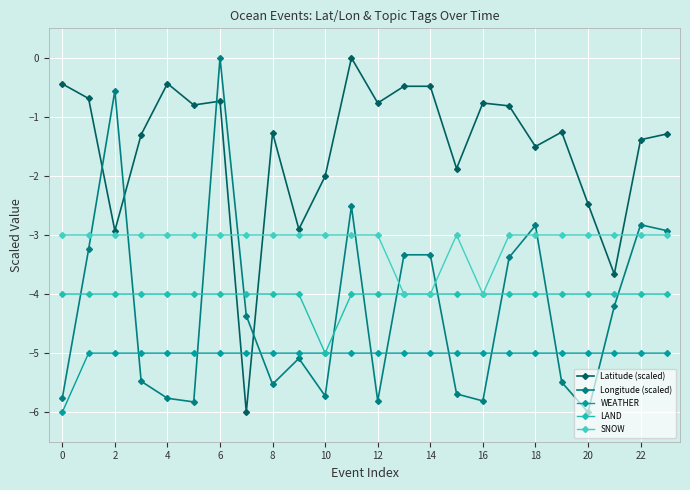

True or false: SNOW and WEATHER intersect in this chart.

False